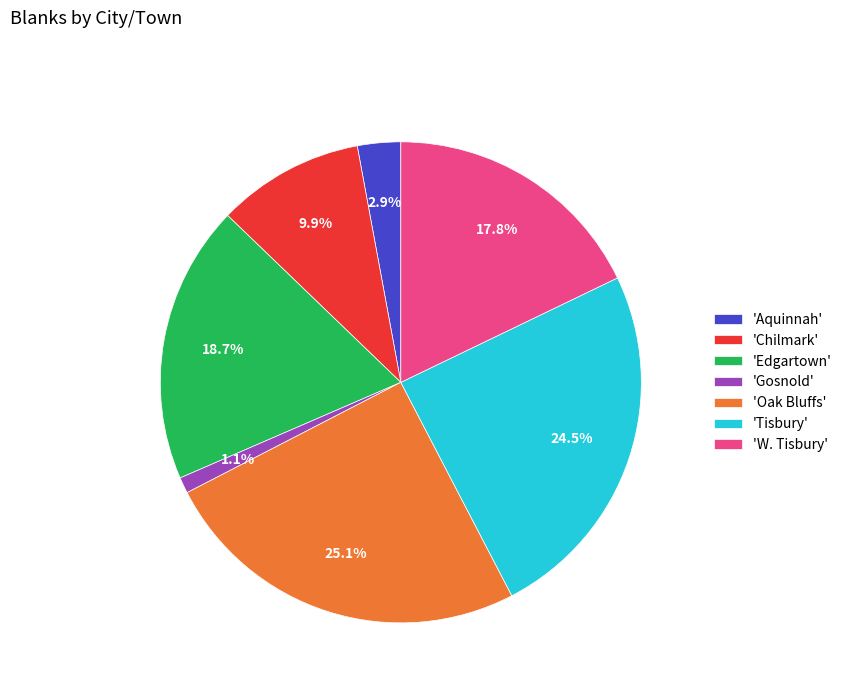

Rank the categories by value from highest to lowest.

'Oak Bluffs', 'Tisbury', 'Edgartown', 'W. Tisbury', 'Chilmark', 'Aquinnah', 'Gosnold'